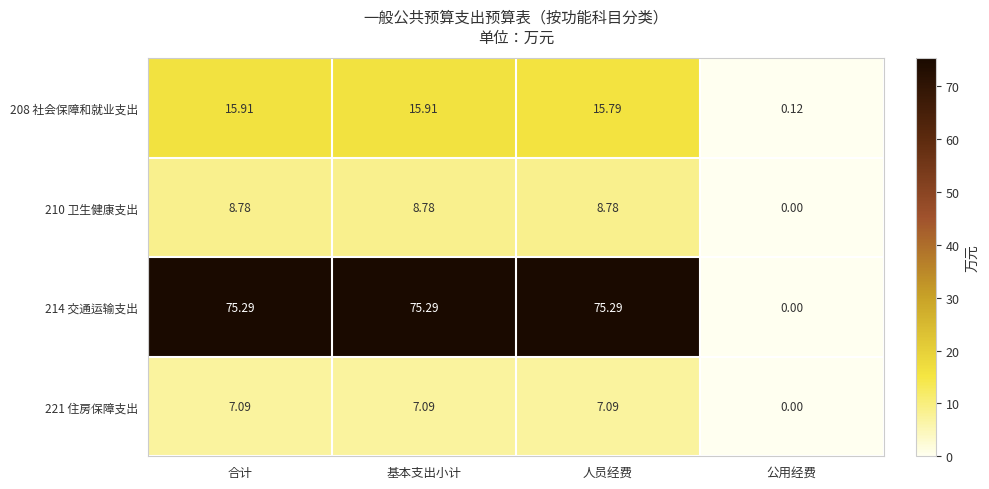

Is the value of 210 卫生健康支出 at 合计 greater than the value of 221 住房保障支出 at 合计?

Yes